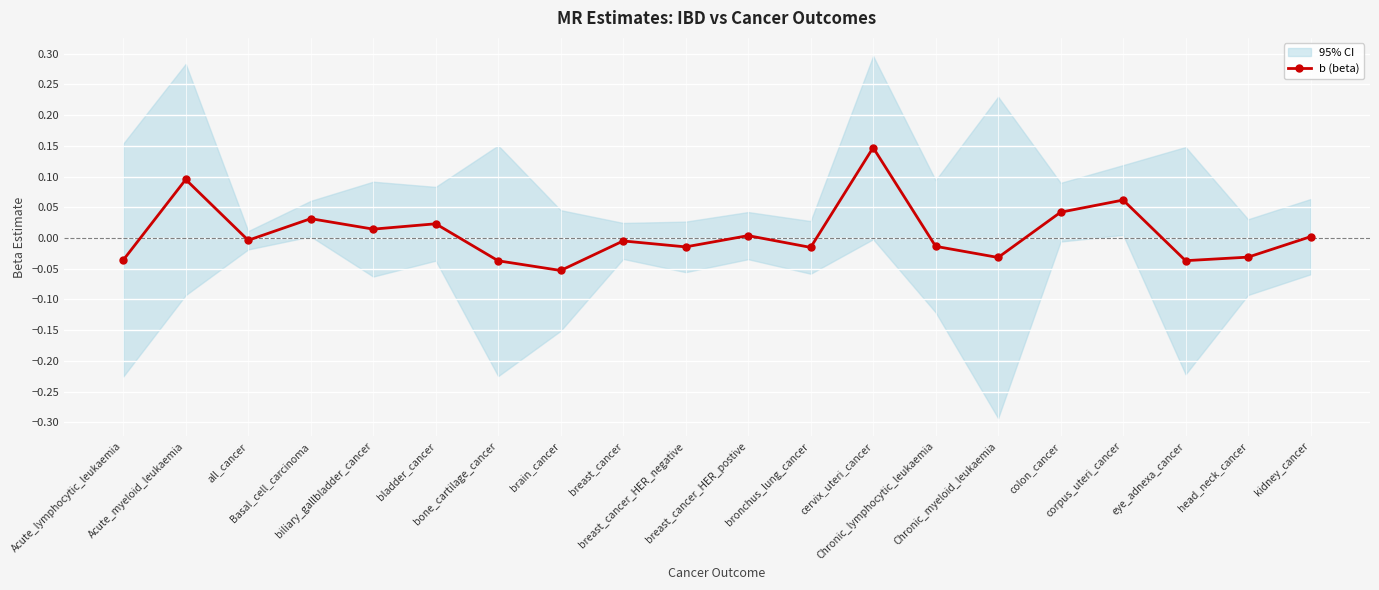

The value at colon_cancer is 0.0. True or false?

True